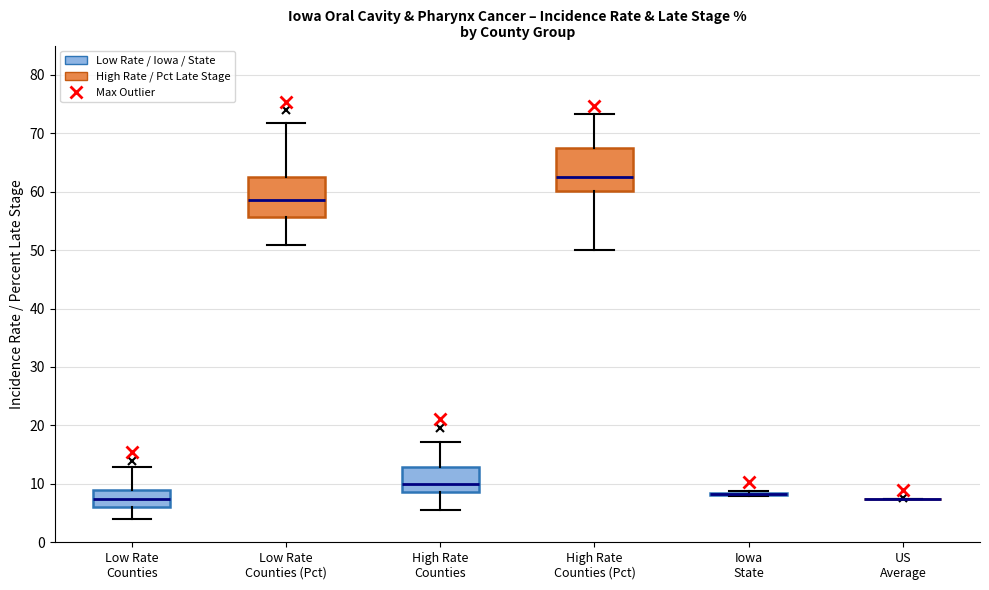

Reading left to right, transcribe this box plot: for each box, give where its median line is, the range the box spans, and where its two whiskers end, as read against the y-axis. The values are not printed on the chart, so give them approximately, as read against the axis.

Low Rate Counties: median 7, box 6 to 9, whiskers 4 to 13
Low Rate Counties (Pct): median 59, box 56 to 63, whiskers 51 to 72
High Rate Counties: median 10, box 9 to 13, whiskers 6 to 17
High Rate Counties (Pct): median 63, box 60 to 68, whiskers 50 to 73
Iowa State: box collapsed to a line at 8, whiskers 8 to 9
US Average: box collapsed to a line at 7, whiskers 7 to 7